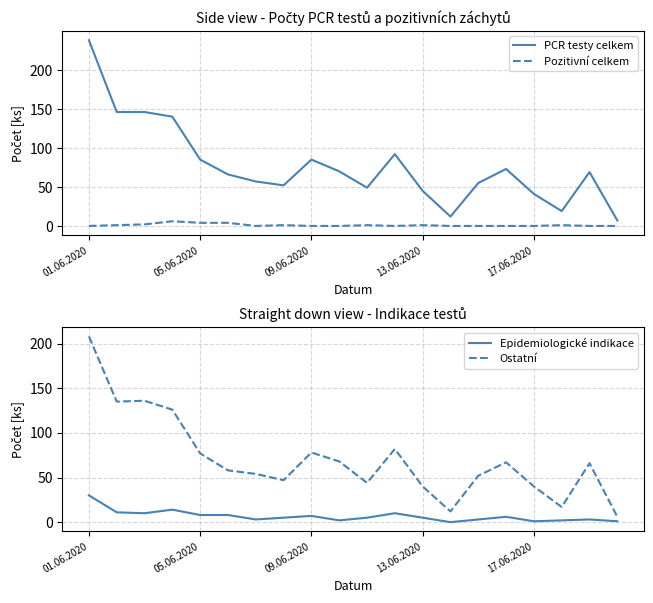

Which series has the largest range (max minus min)?

PCR testy celkem